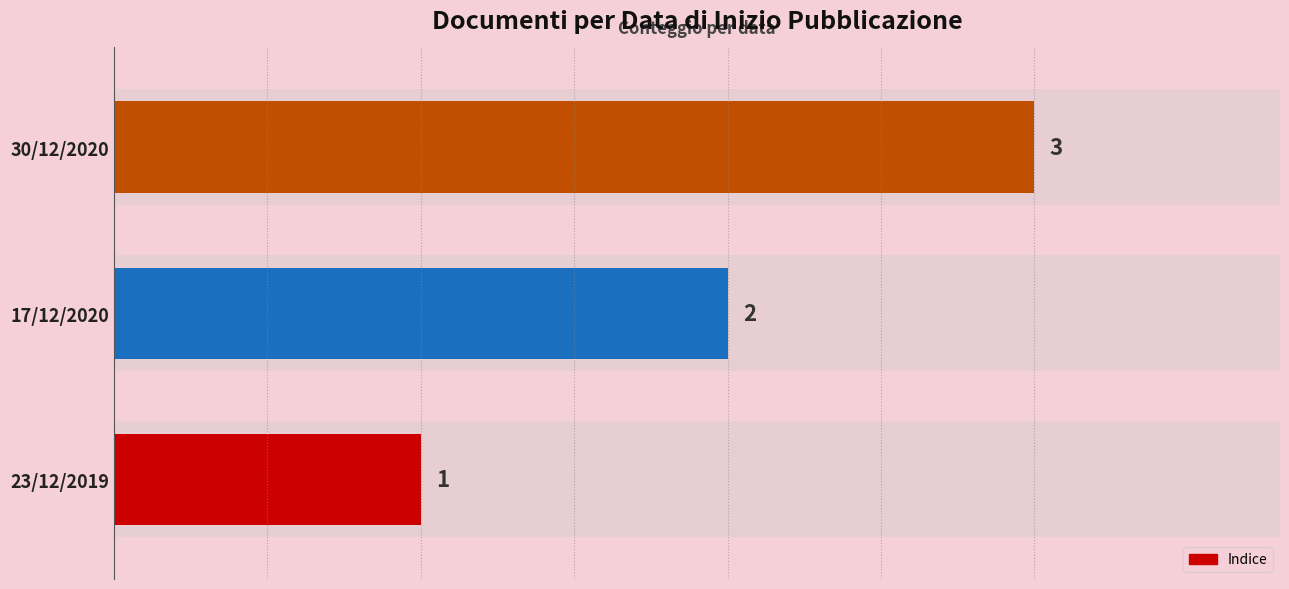

Which has a higher value, 30/12/2020 or 23/12/2019?

30/12/2020